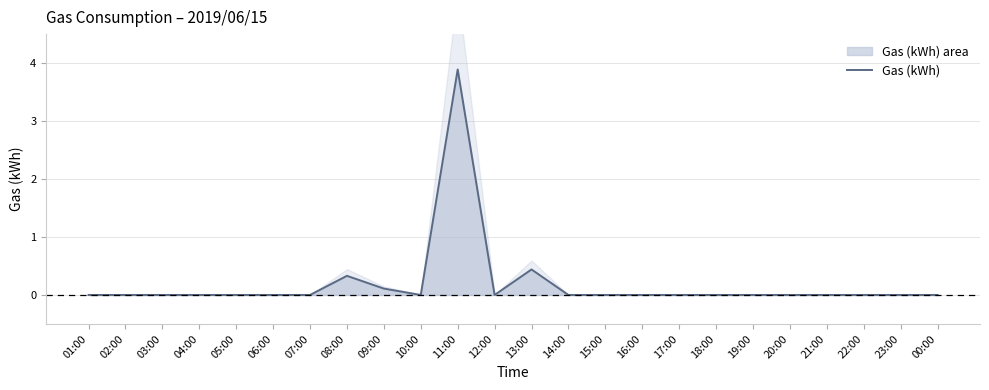

List the labels in order of value, smallest first.

01:00, 02:00, 03:00, 04:00, 05:00, 06:00, 07:00, 10:00, 12:00, 14:00, 15:00, 16:00, 17:00, 18:00, 19:00, 20:00, 21:00, 22:00, 23:00, 00:00, 09:00, 08:00, 13:00, 11:00